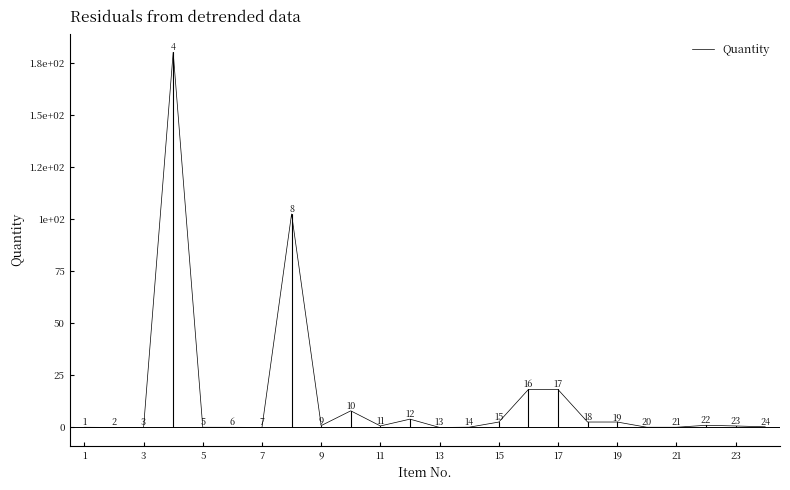

How many points are higher than both their immediate neighbors (excluding endpoints)?

5